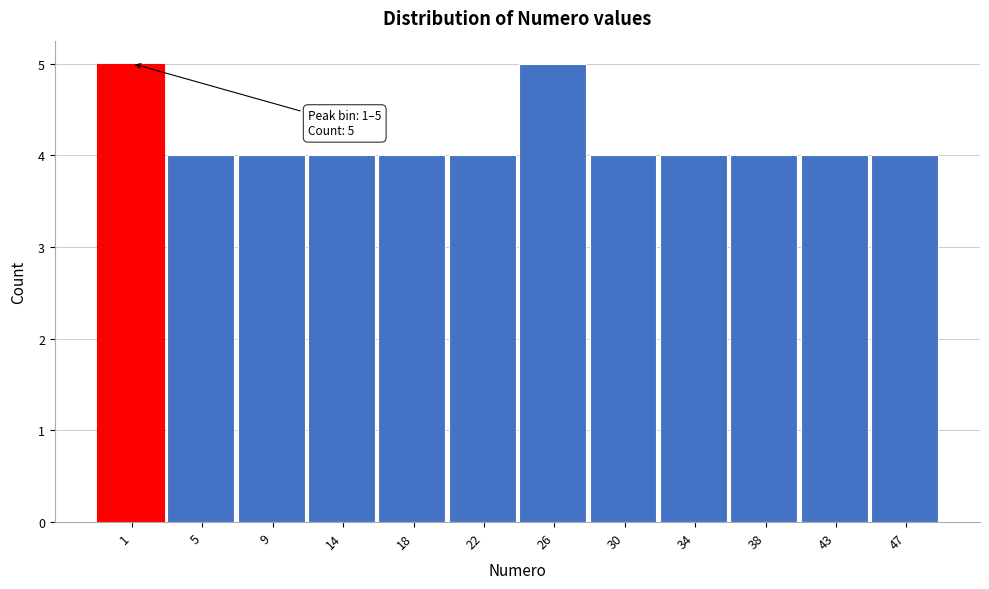

Reading left to right, what are all the values shown in this chart?

5	4	4	4	4	4	5	4	4	4	4	4